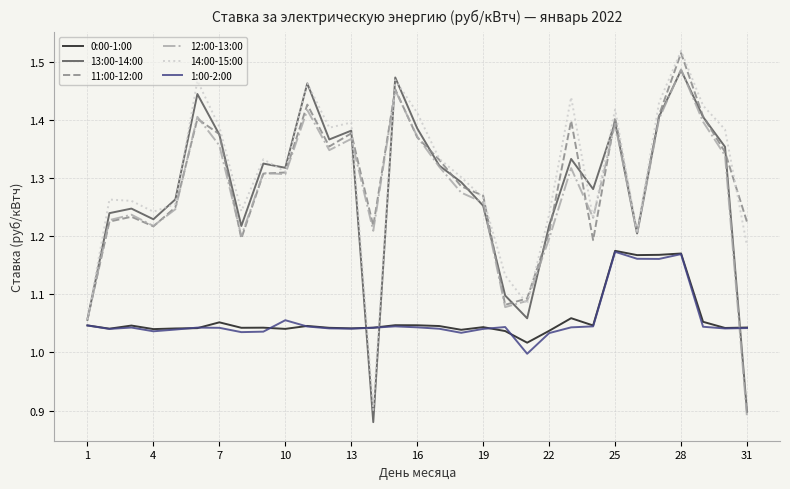

True or false: 1:00-2:00 and 12:00-13:00 intersect in this chart.

True